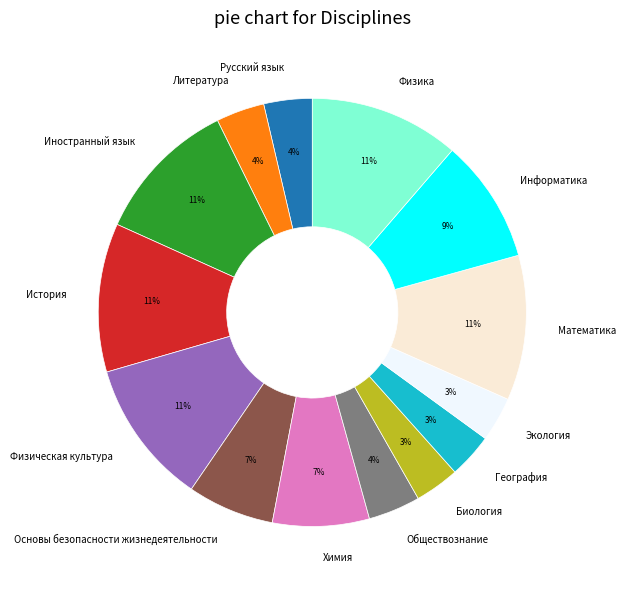

To the nearest percent, what is the combined percentage of Физическая культура and Биология?

14%